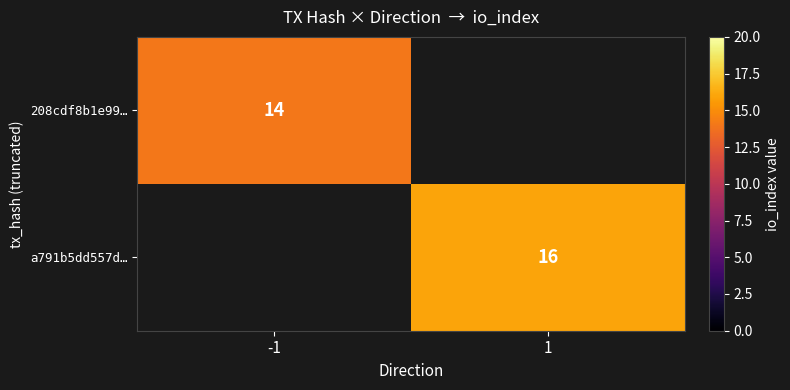

The a791b5dd557d… series shows 16 at 1. True or false?

True